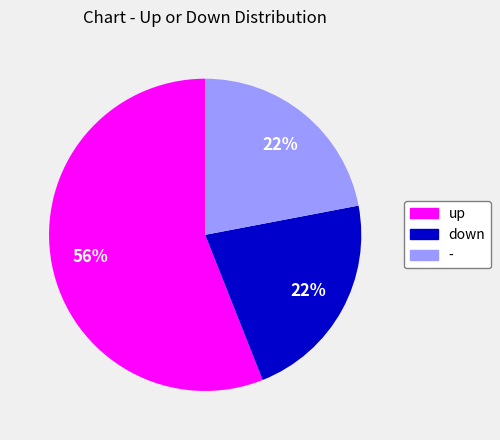

True or false: down accounts for 12% of the total.

False